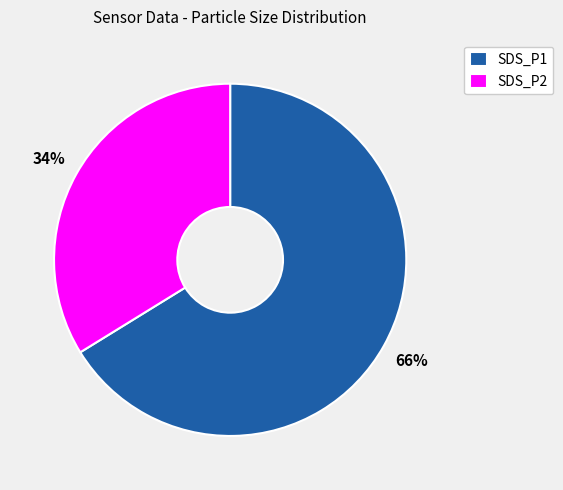

To the nearest percent, what portion does SDS_P1 represent?

66%